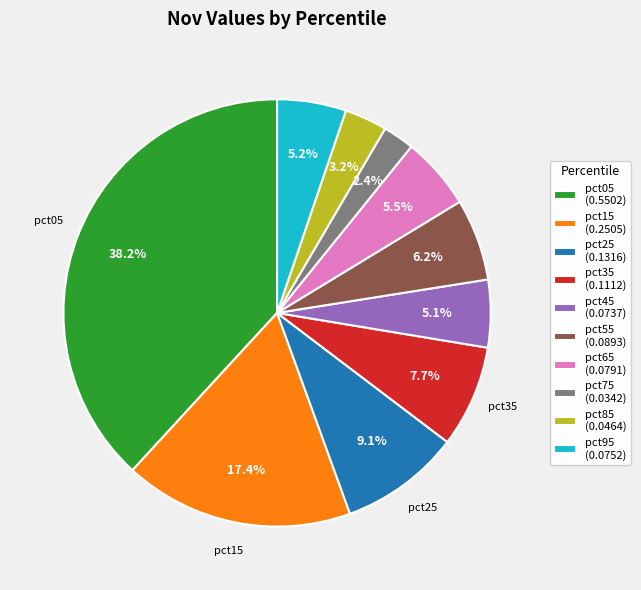

Which category has the smallest portion of the pie?

pct75